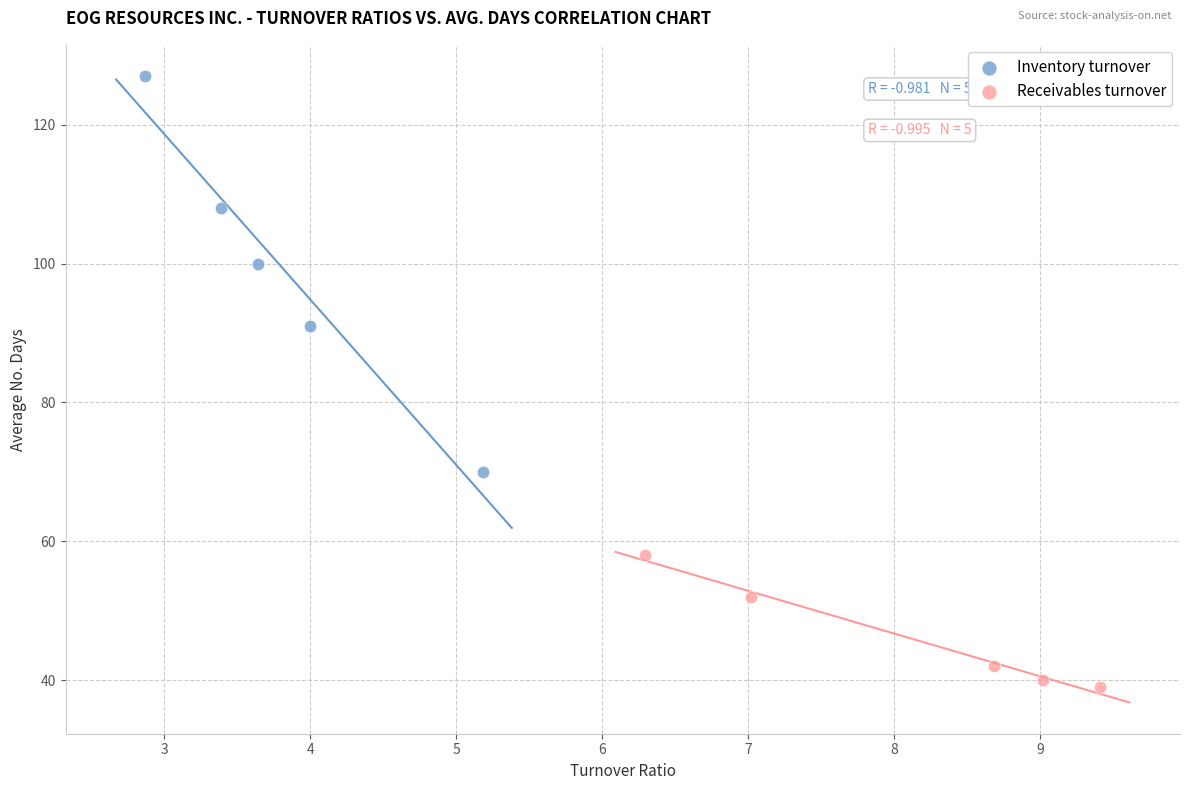

Which series has the widest spread of Y values?

Inventory turnover